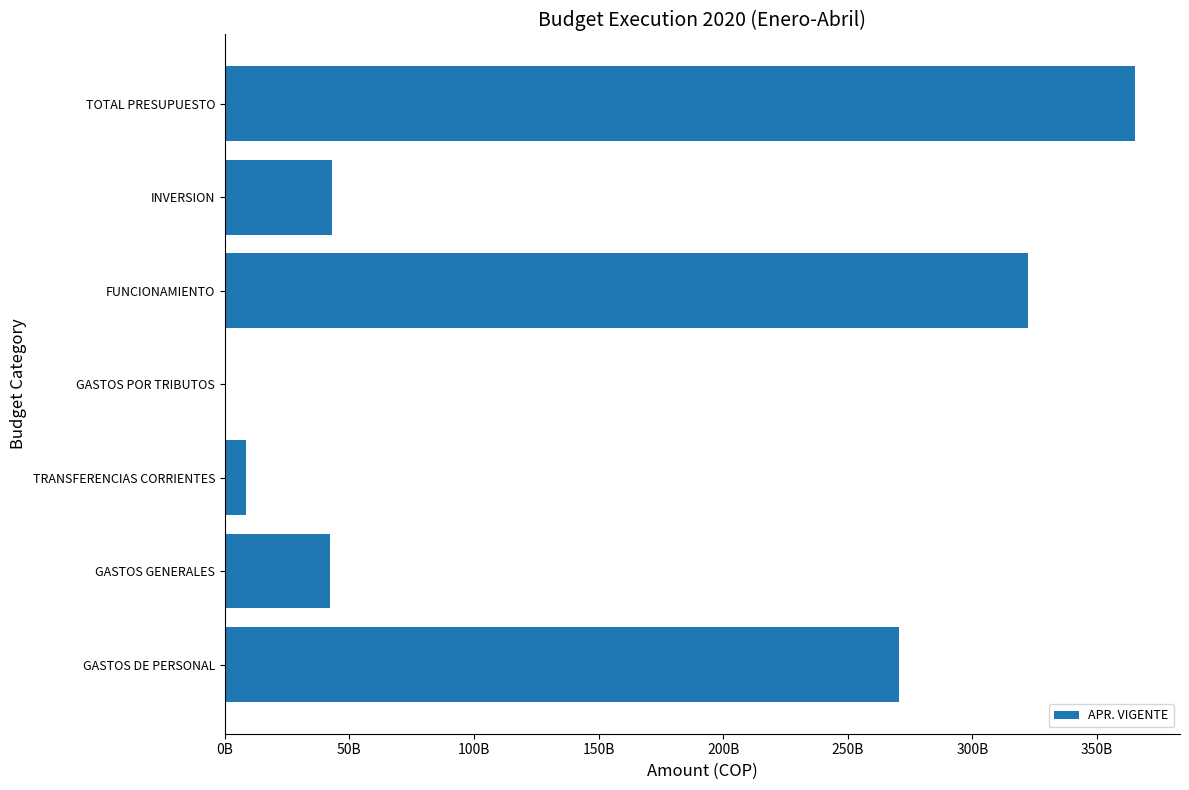

What is the sum of all values?

1052306558602